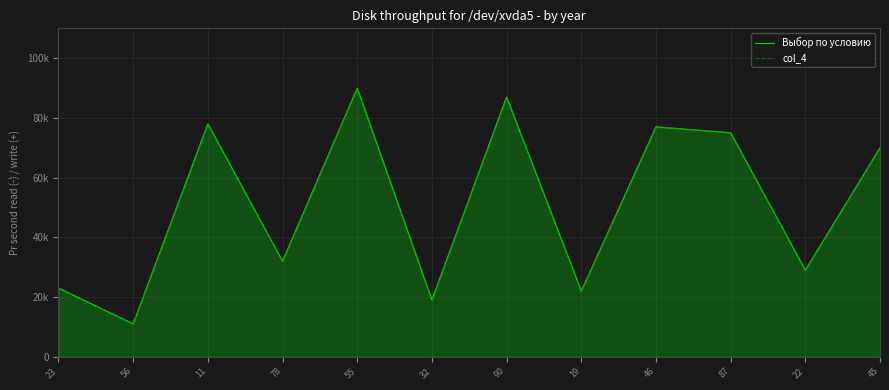

At which label does Выбор по условию reach its minimum?

56